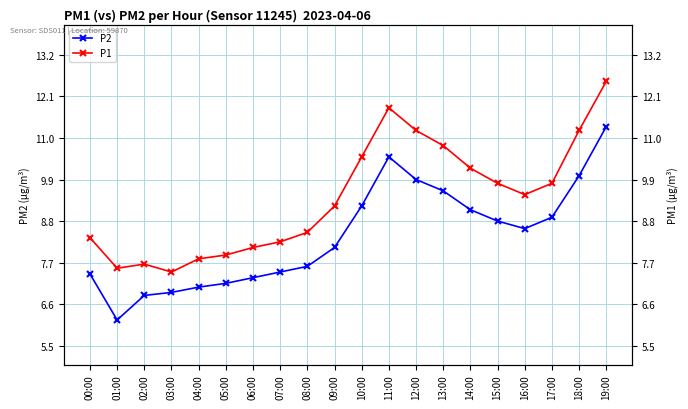

Does the chart display data point markers on the line(s)?

Yes